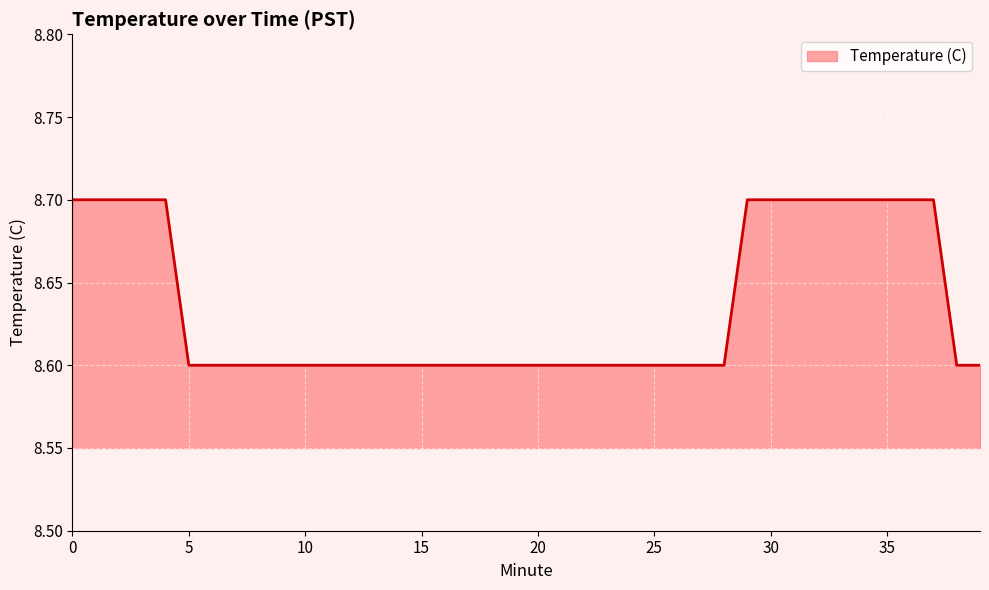

What is the average value?

8.6